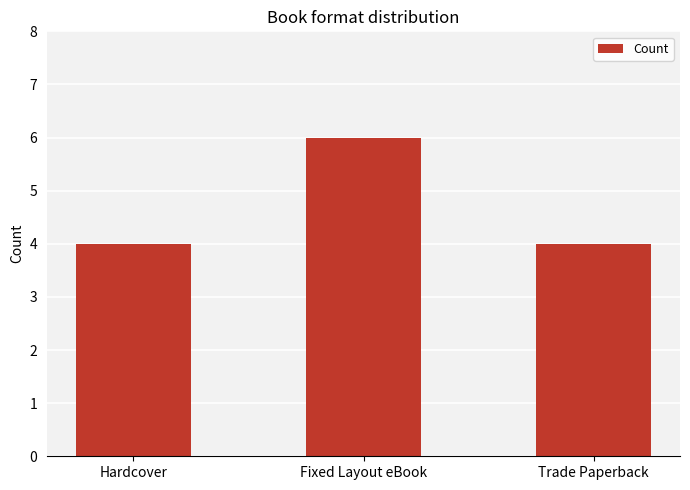

What is the label of the 3rd bar from the right?

Hardcover